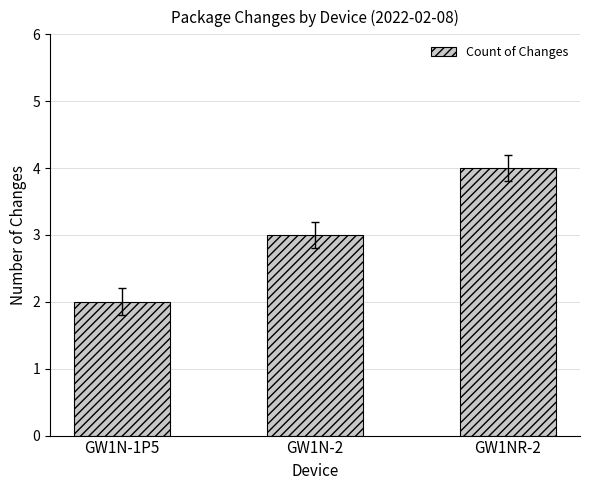

What is the sum of all values?

9